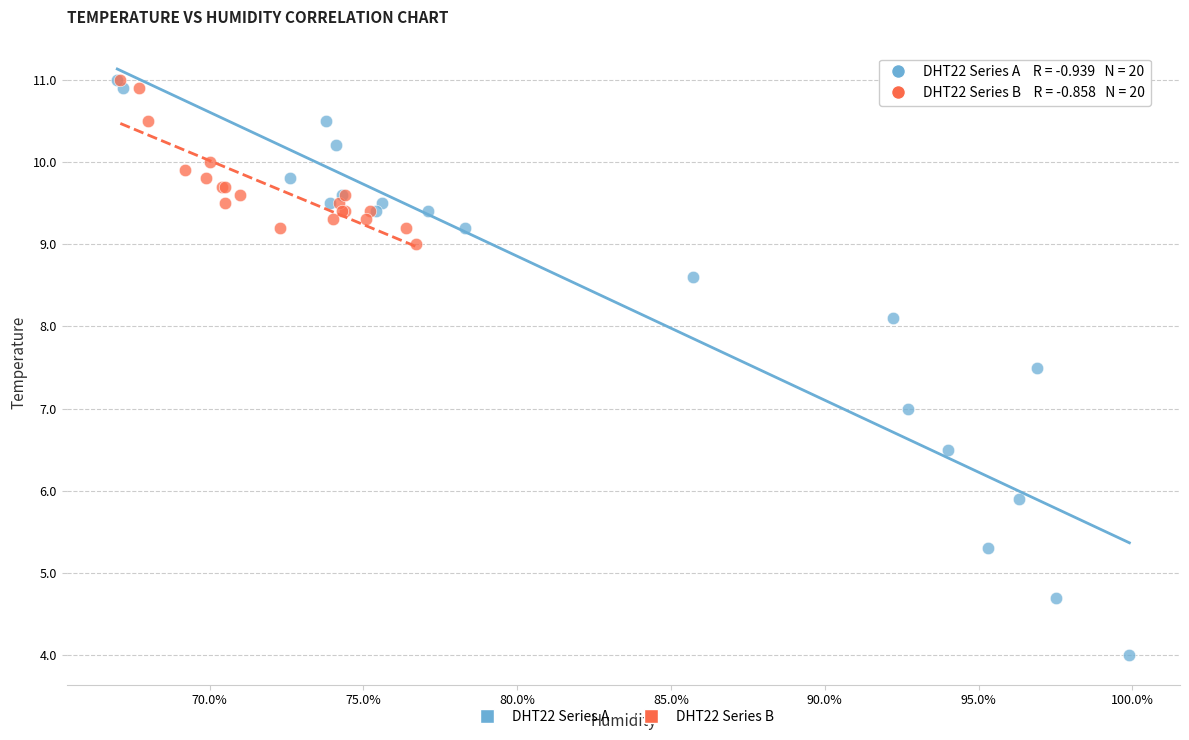

Which series has the largest Y range (max minus min)?

DHT22 Series A